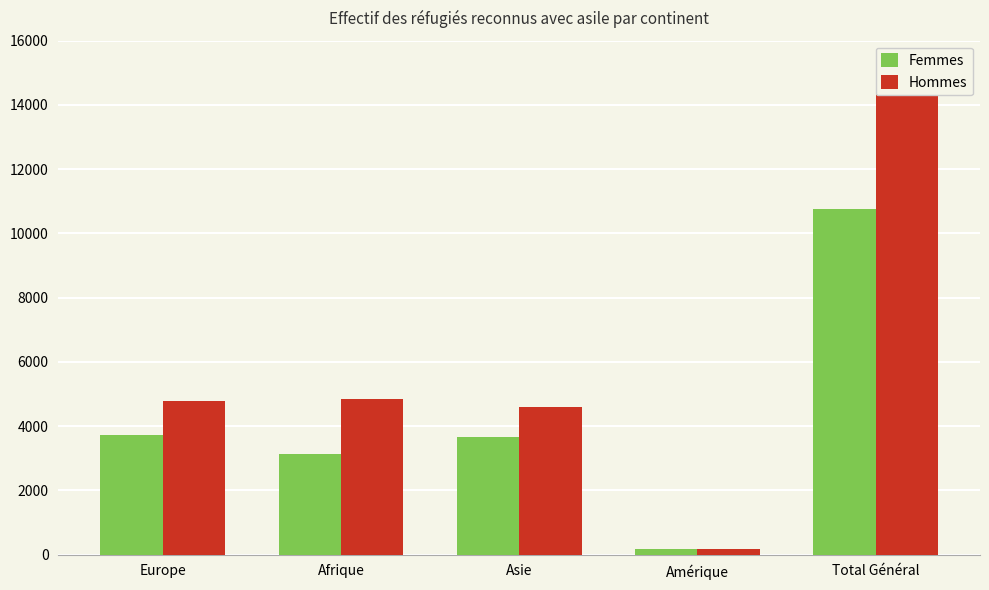

What is the difference between the highest and lowest values at Afrique?

1732